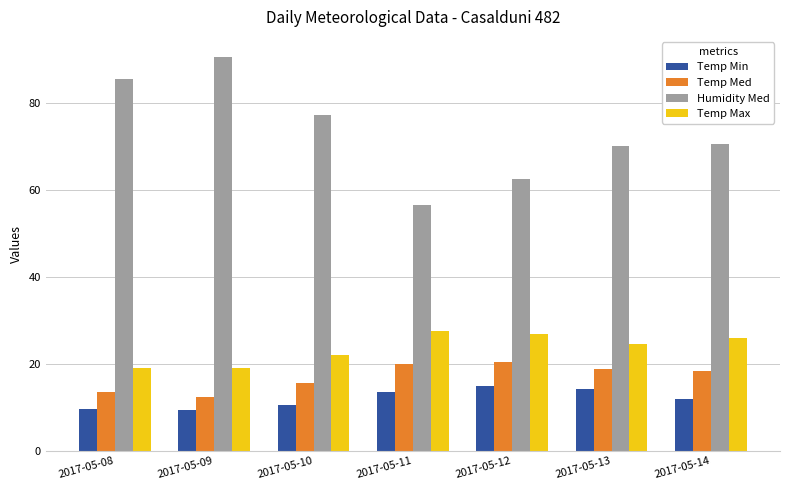

Is it true that Temp Med equals 18.9 at 2017-05-13?

True